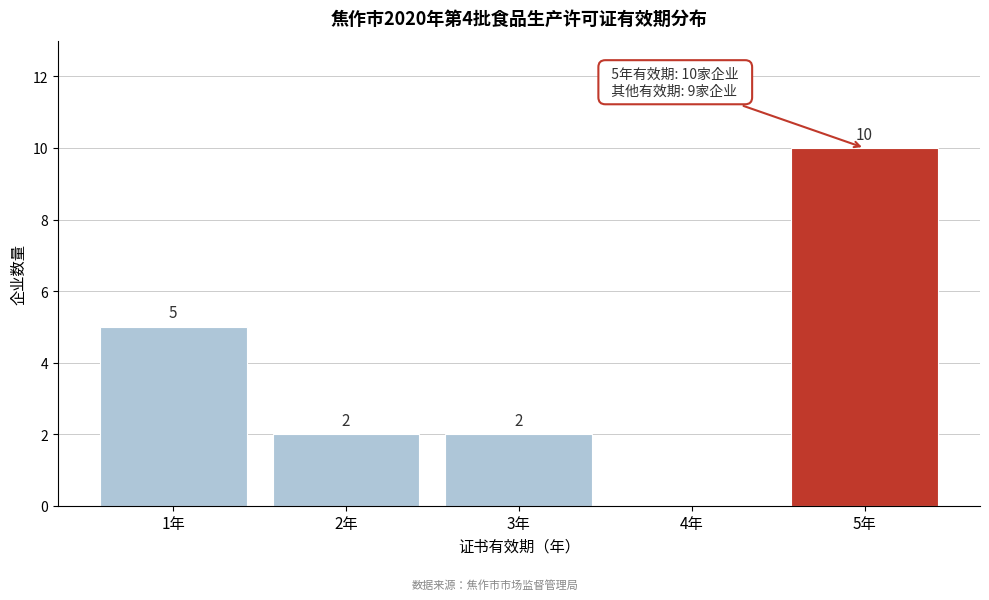

Reading left to right, transcribe all the data shown in this chart.

1年=5	2年=2	3年=2	4年=0	5年=10